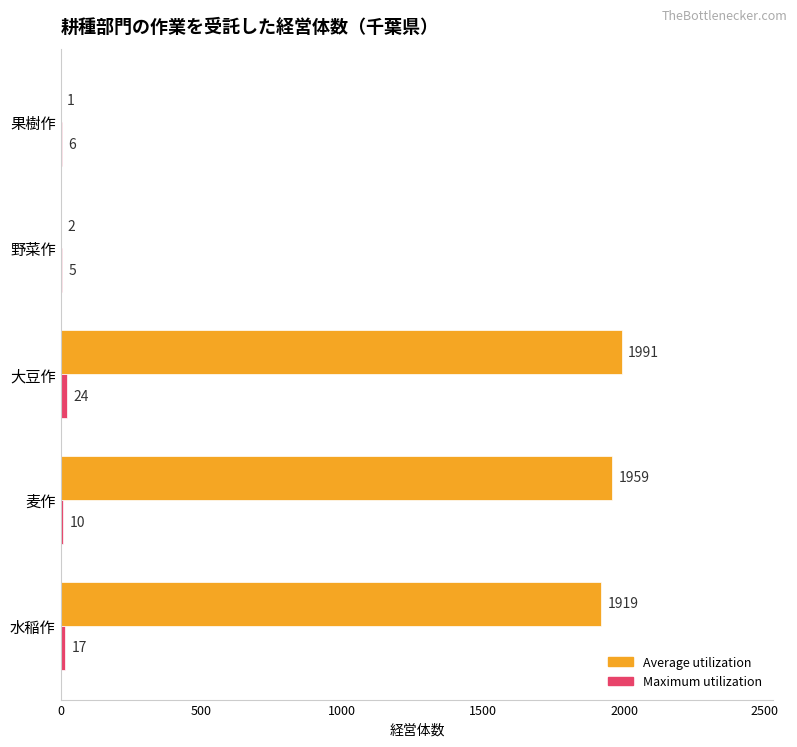

Which series has the largest total across all categories?

Average utilization